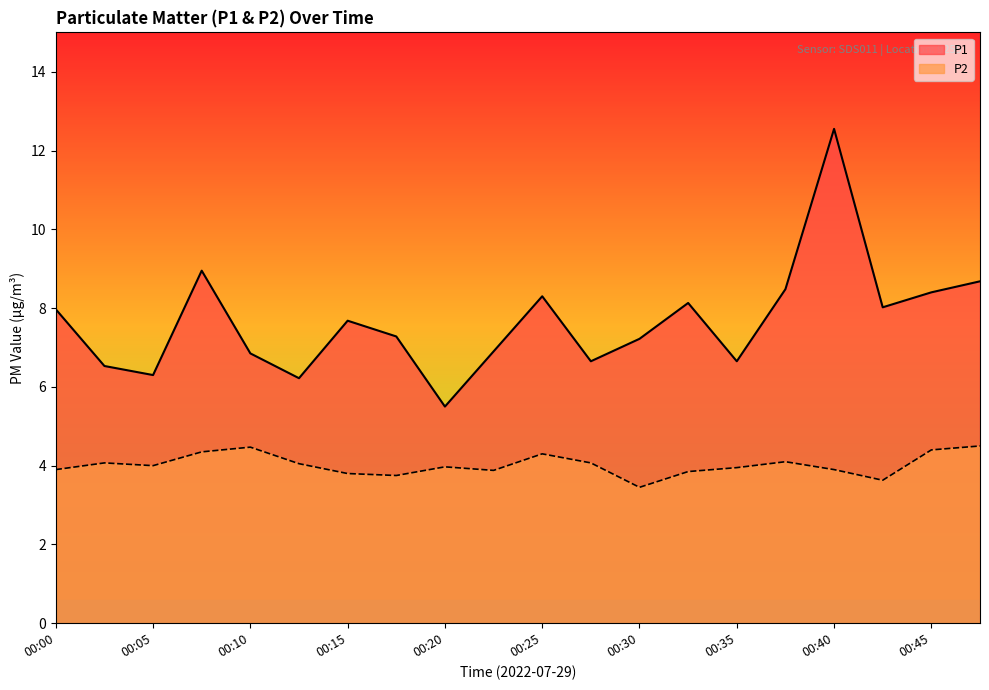

How many values in the P2 series are below 4?

10